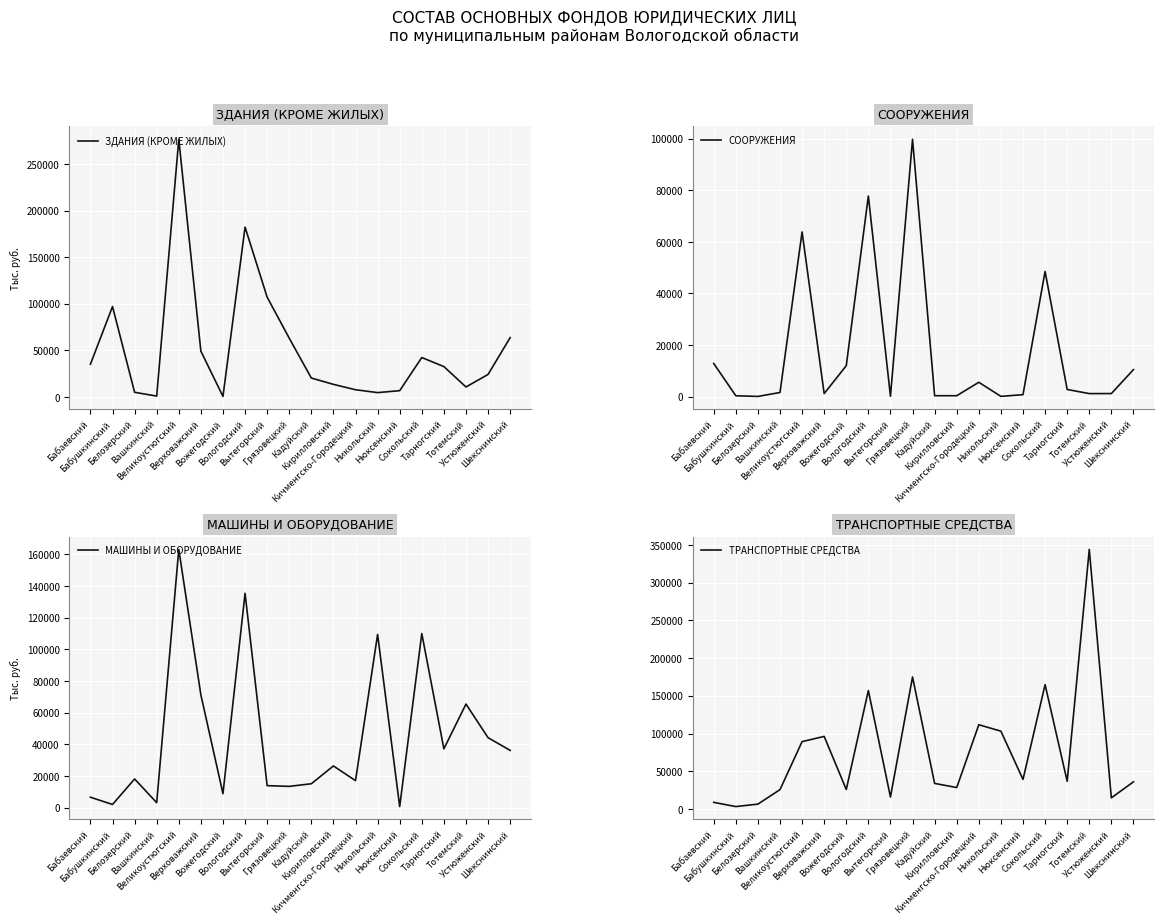

What is the sum of the МАШИНЫ И ОБОРУДОВАНИЕ values at Бабаевский and Великоустюгский?

169799